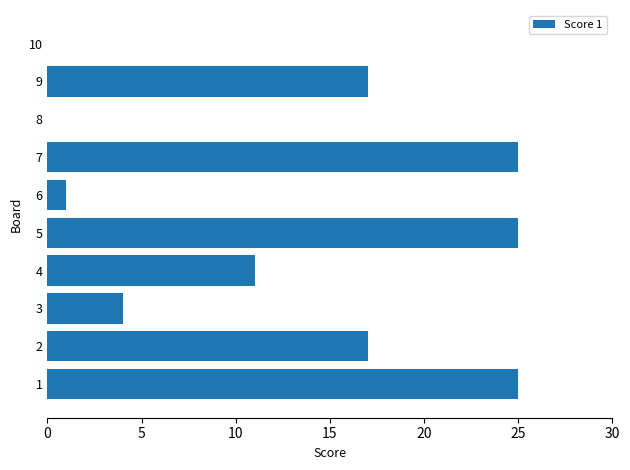

The chart shows a value of 30 at 8. True or false?

False